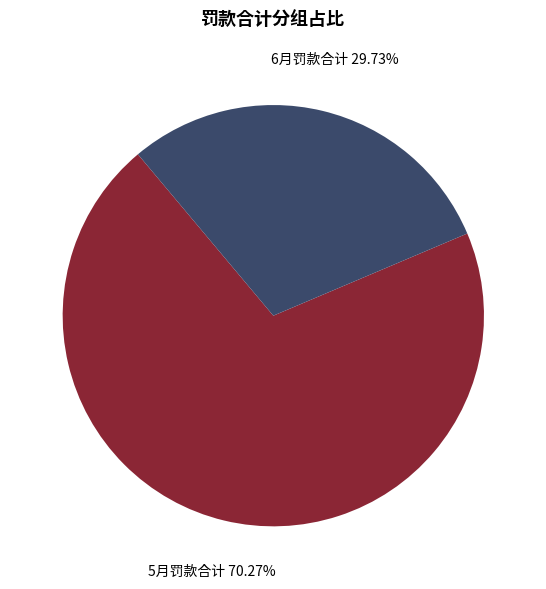

Which has a higher value, 6月罚款合计 or 5月罚款合计?

5月罚款合计